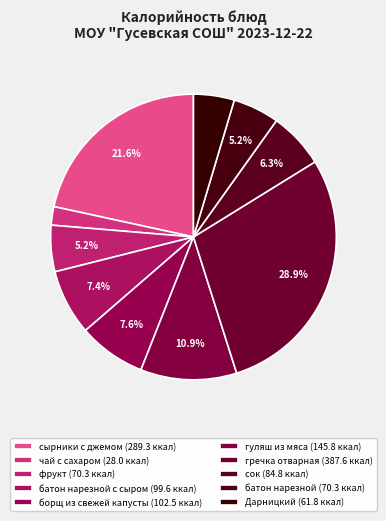

Rank the categories by value from lowest to highest.

чай с сахаром, Дарницкий, фрукт, батон нарезной, сок, батон нарезной с сыром, борщ из свежей капусты, гуляш из мяса, сырники с джемом, гречка отварная